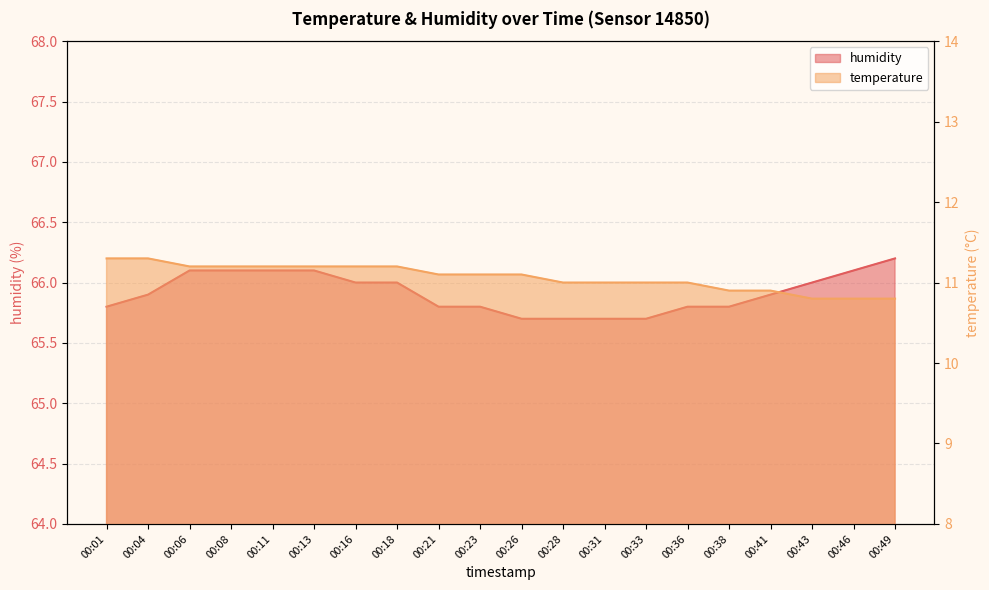

Rank the series by their average value, from highest to lowest.

humidity, temperature